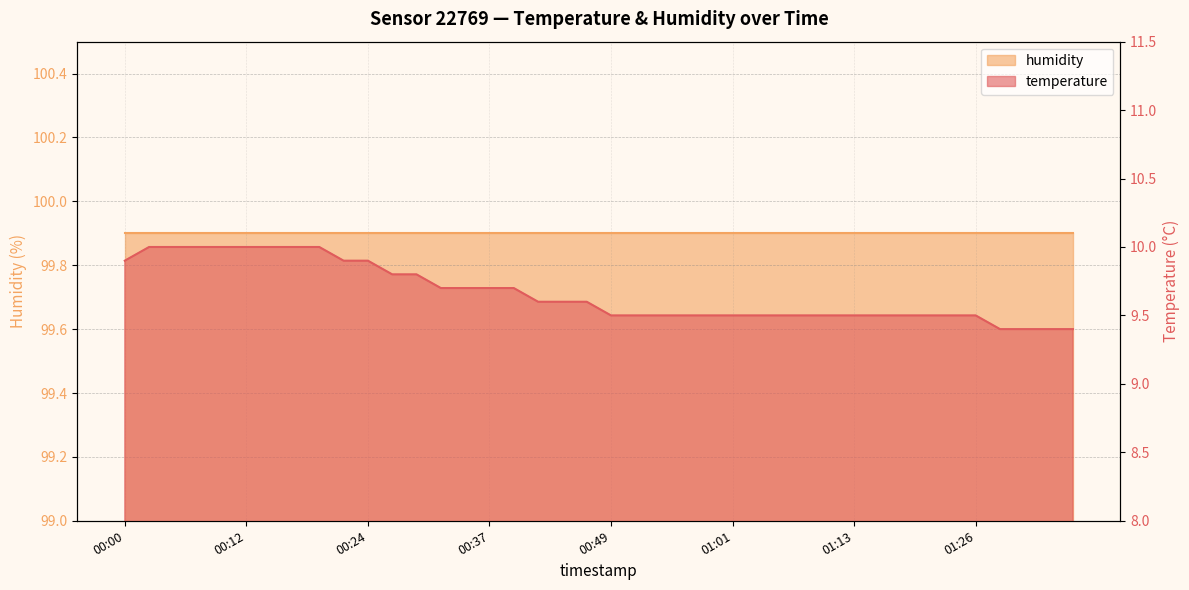

Reading left to right, what are all the values shown in this chart?

9.9	10.0	10.0	10.0	10.0	10.0	10.0	10.0	10.0	9.9	9.9	9.8	9.8	9.7	9.7	9.7	9.7	9.6	9.6	9.6	9.5	9.5	9.5	9.5	9.5	9.5	9.5	9.5	9.5	9.5	9.5	9.5	9.5	9.5	9.5	9.5	9.4	9.4	9.4	9.4